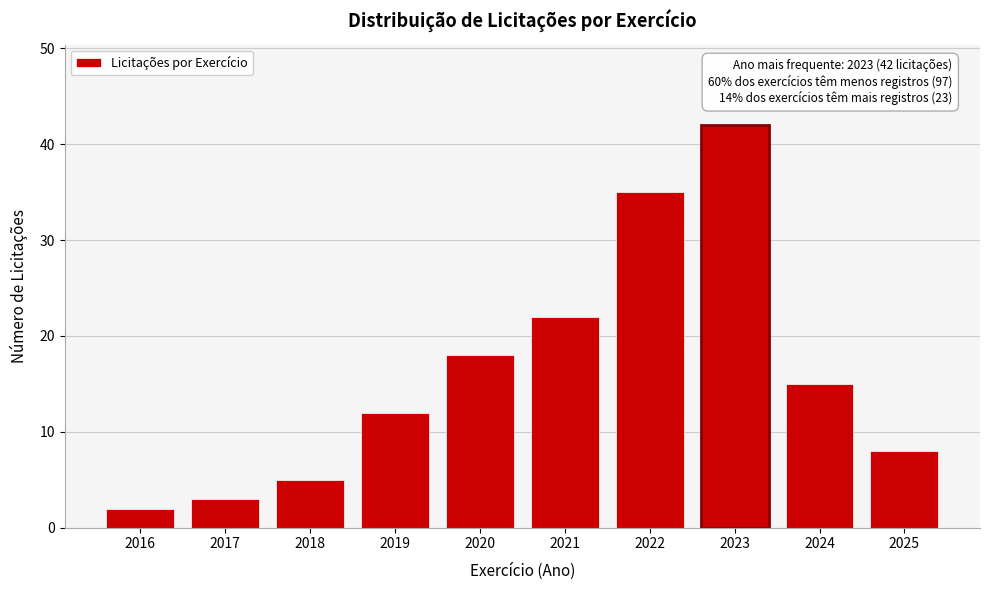

Reading left to right, what are all the values shown in this chart?

2016=2	2017=3	2018=5	2019=12	2020=18	2021=22	2022=35	2023=42	2024=15	2025=8